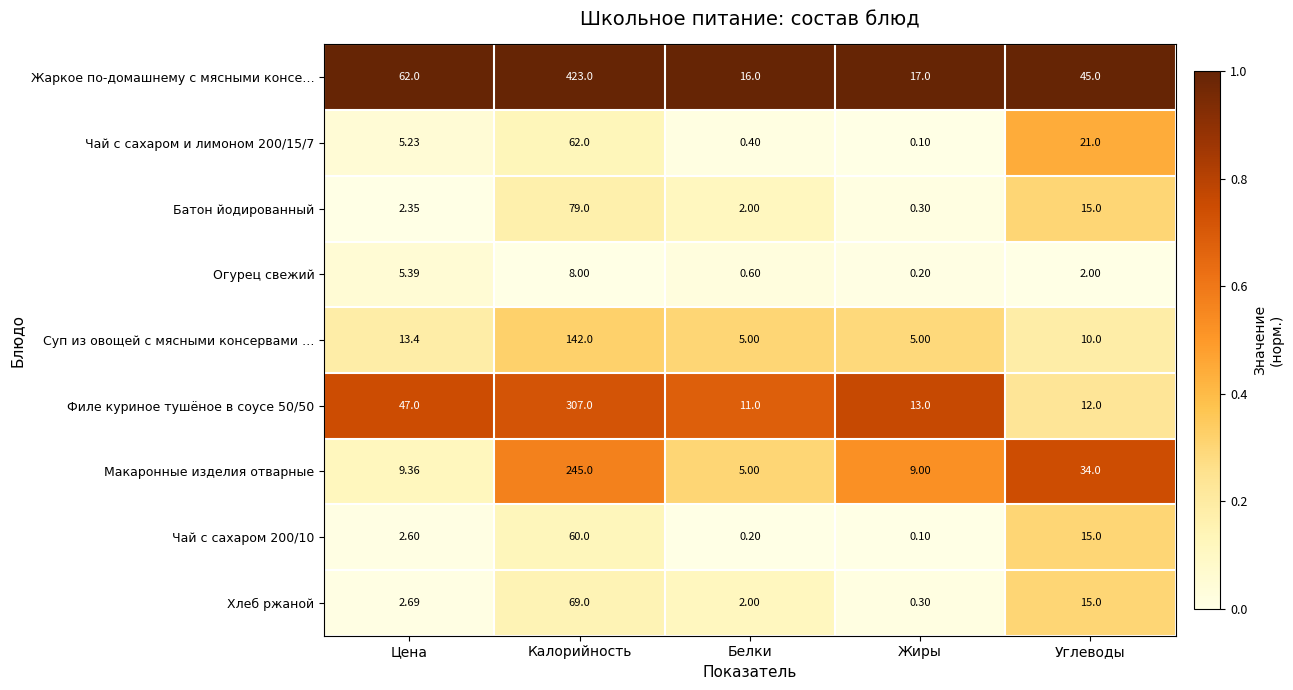

Between Цена and Жиры, which series saw the biggest shift?

Жаркое по-домашнему с мясными консе…